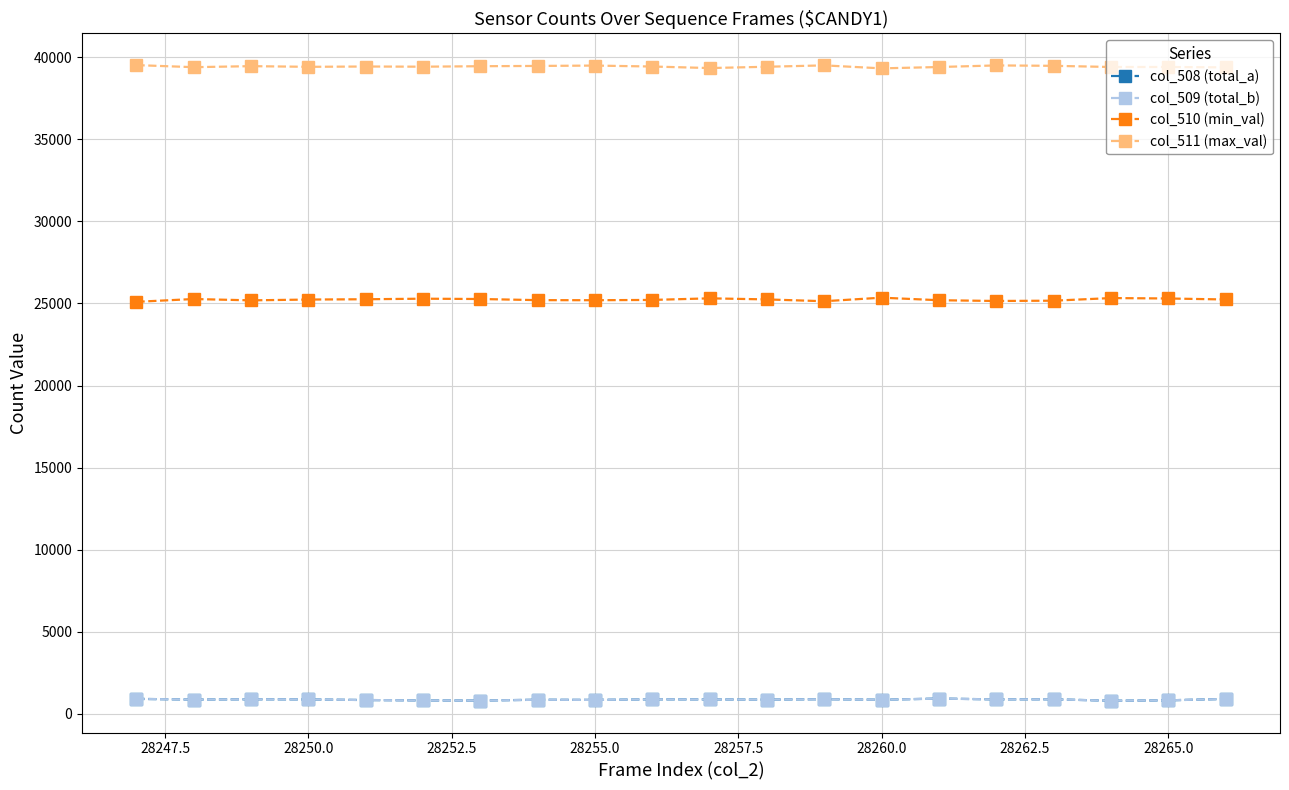

How many lines are shown in the chart?

4